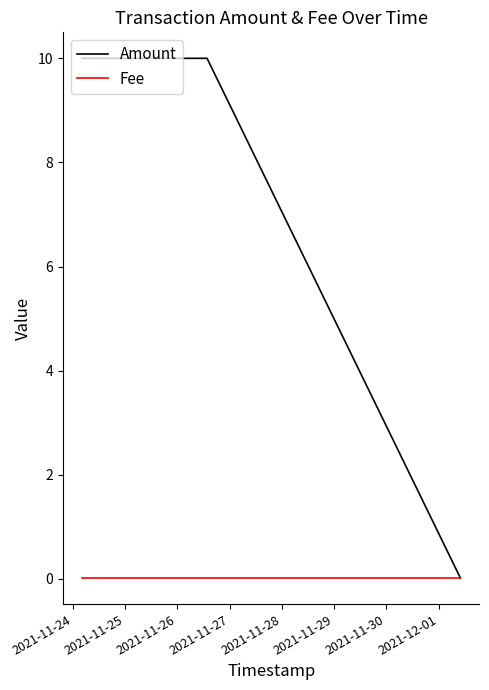

What is the average value of the Amount series?

6.7